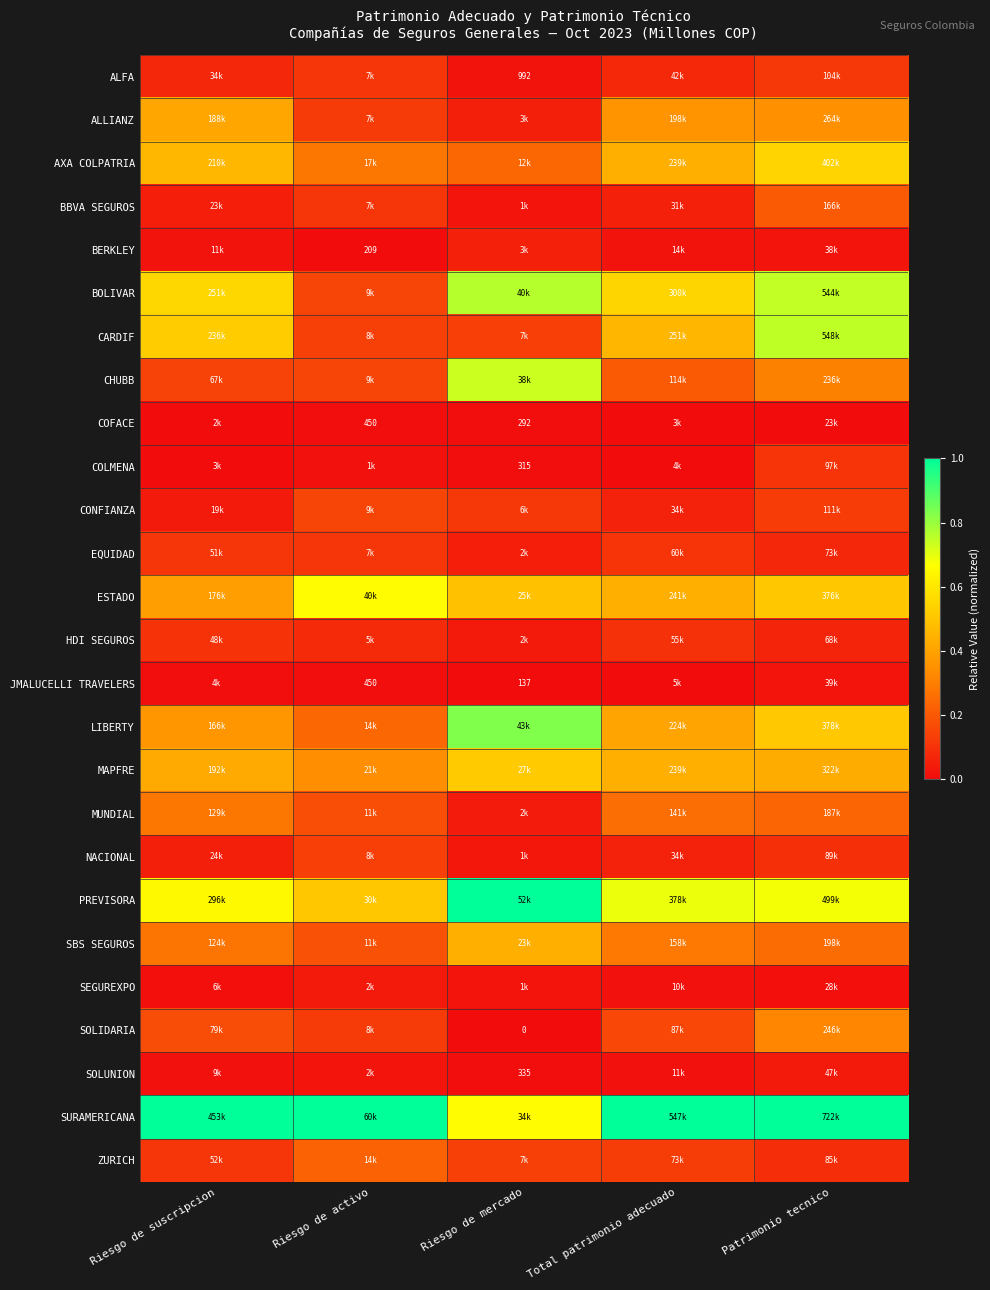

Which series has the largest total across all categories?

SURAMERICANA